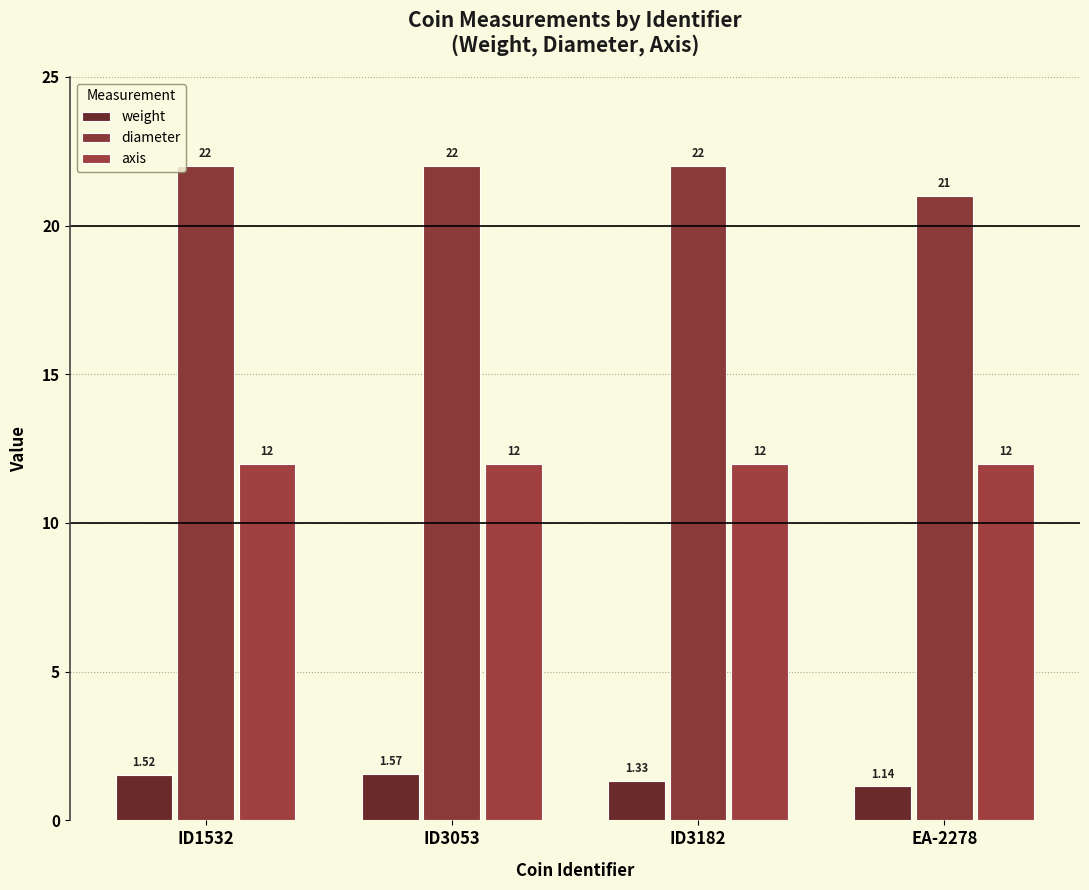

What is the difference between the second highest and second lowest values in the weight series?

0.2